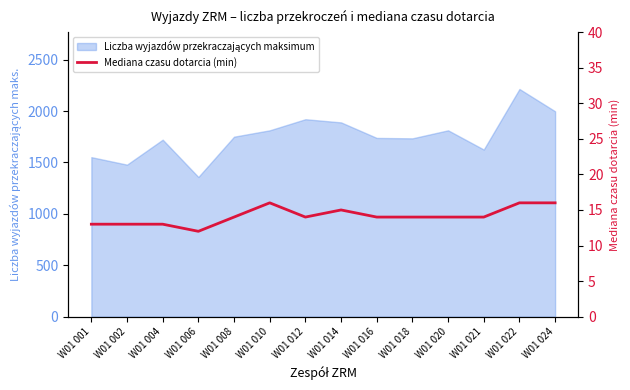

True or false: the data shows 5 at W01 024.

False